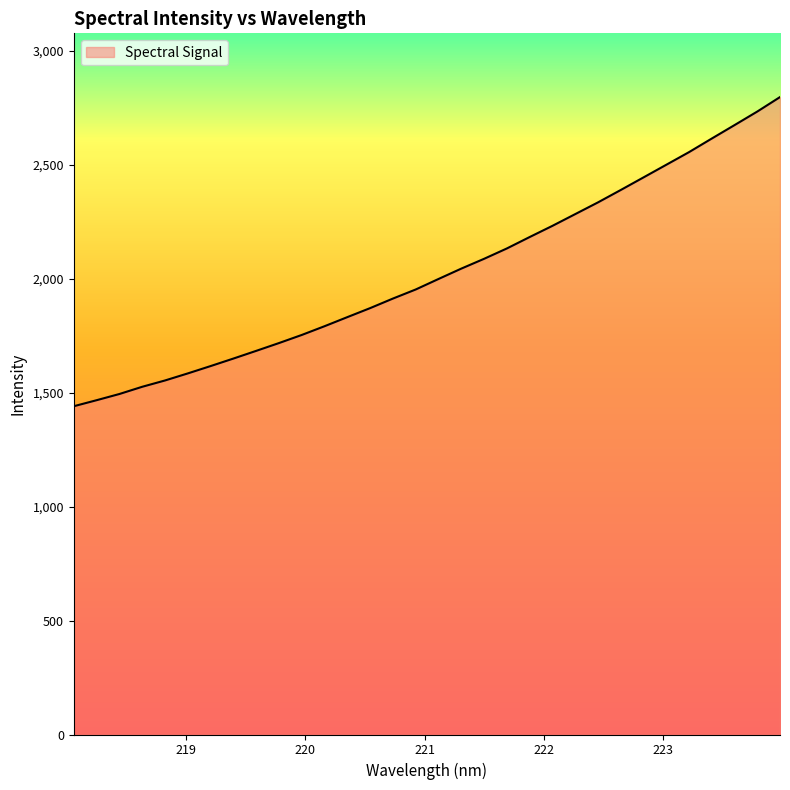

What is the minimum value shown in the chart?

1440.0